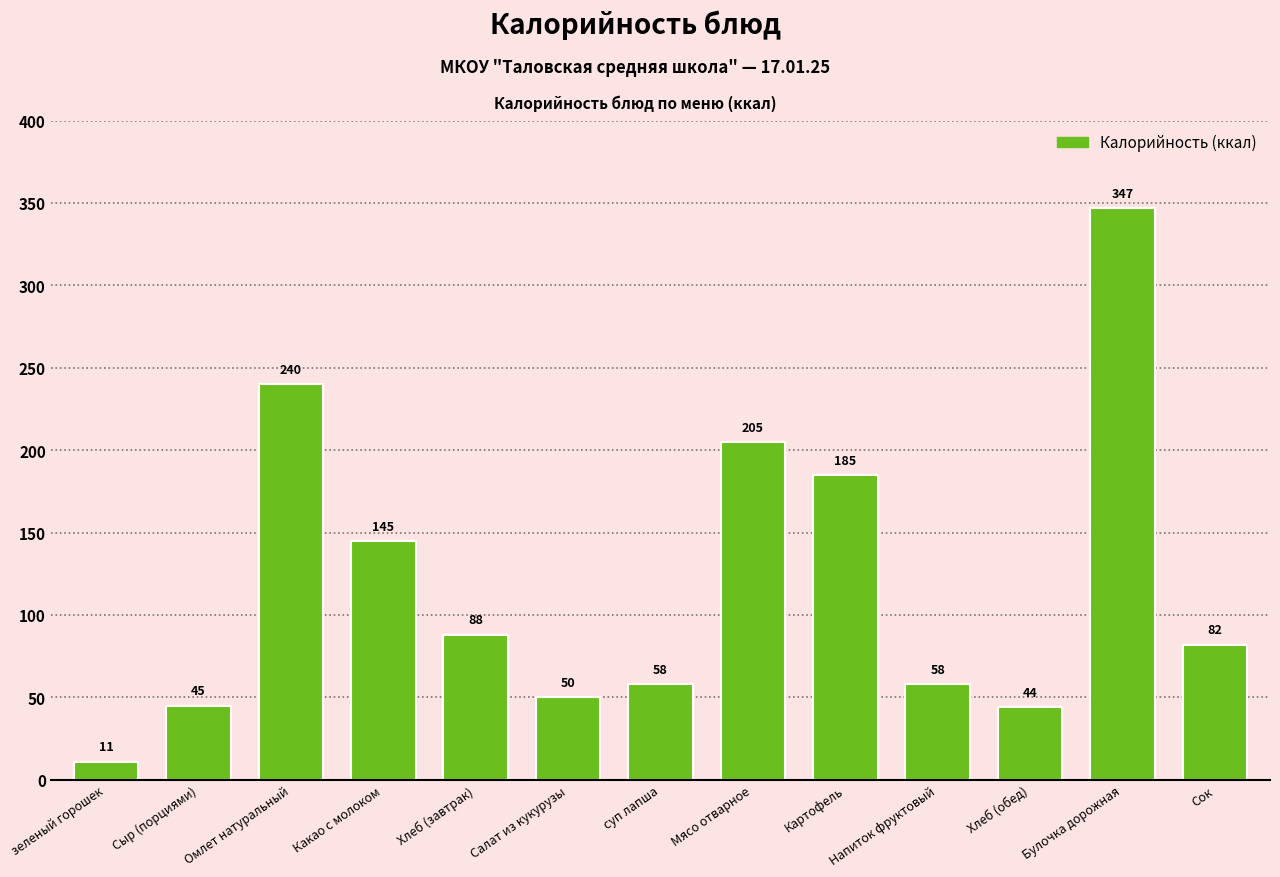

What is the label of the 9th bar from the right?

Хлеб (завтрак)